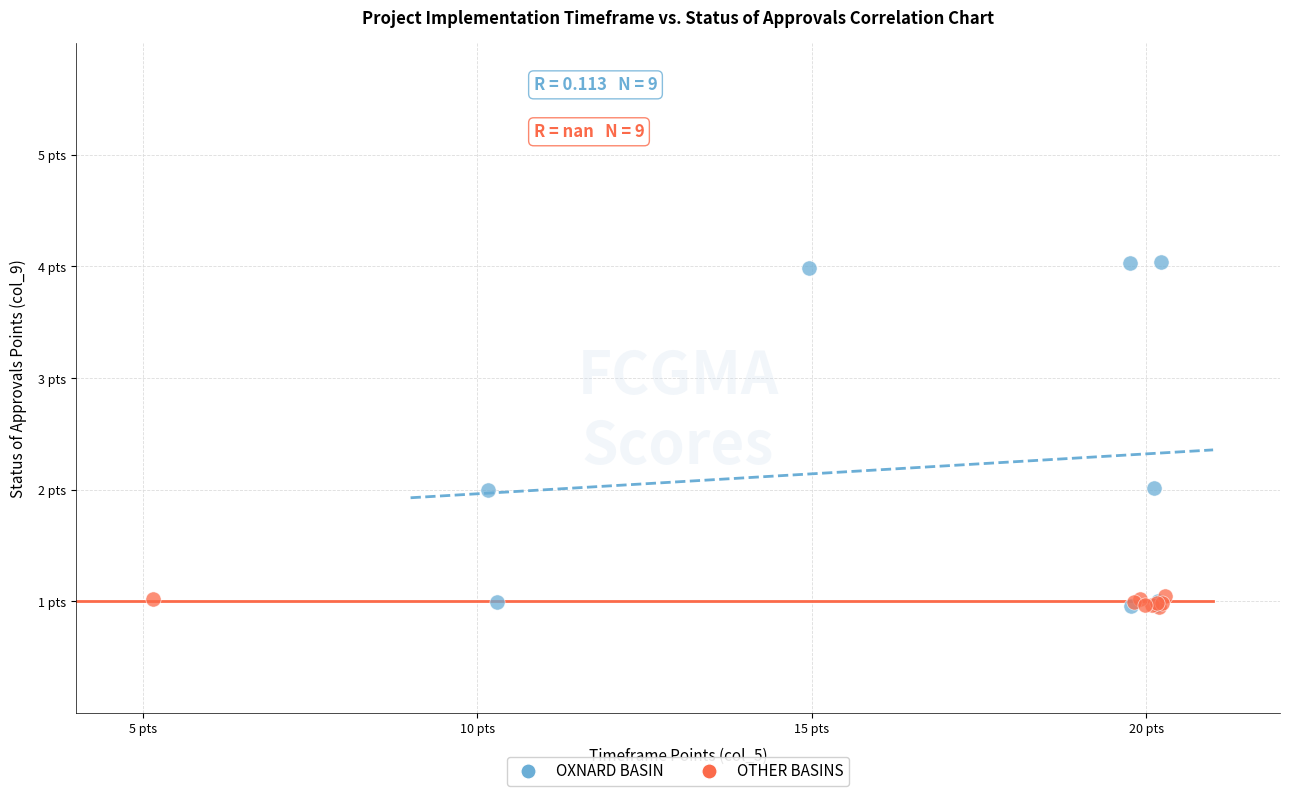

Which series contains the highest Y value?

OXNARD BASIN